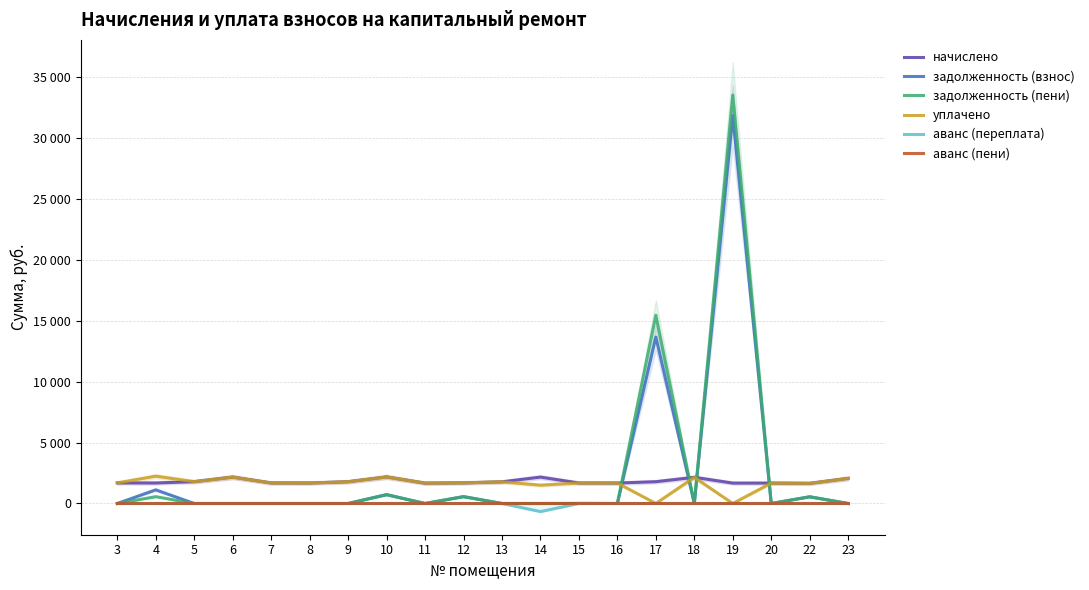

Between 8 and 10, which is larger?

10